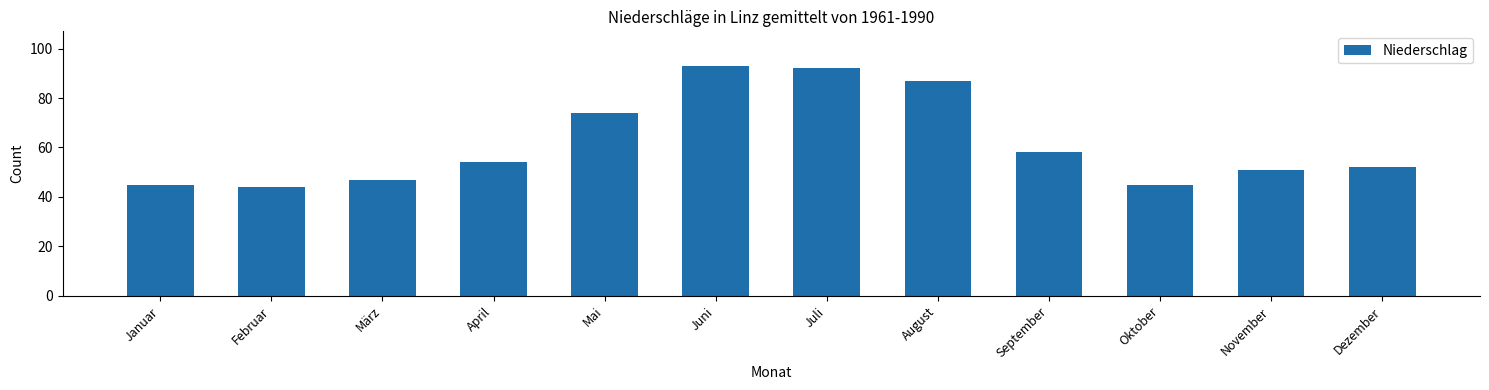

Reading left to right, what are all the values shown in this chart?

Januar=45	Februar=44	März=47	April=54	Mai=74	Juni=93	Juli=92	August=87	September=58	Oktober=45	November=51	Dezember=52